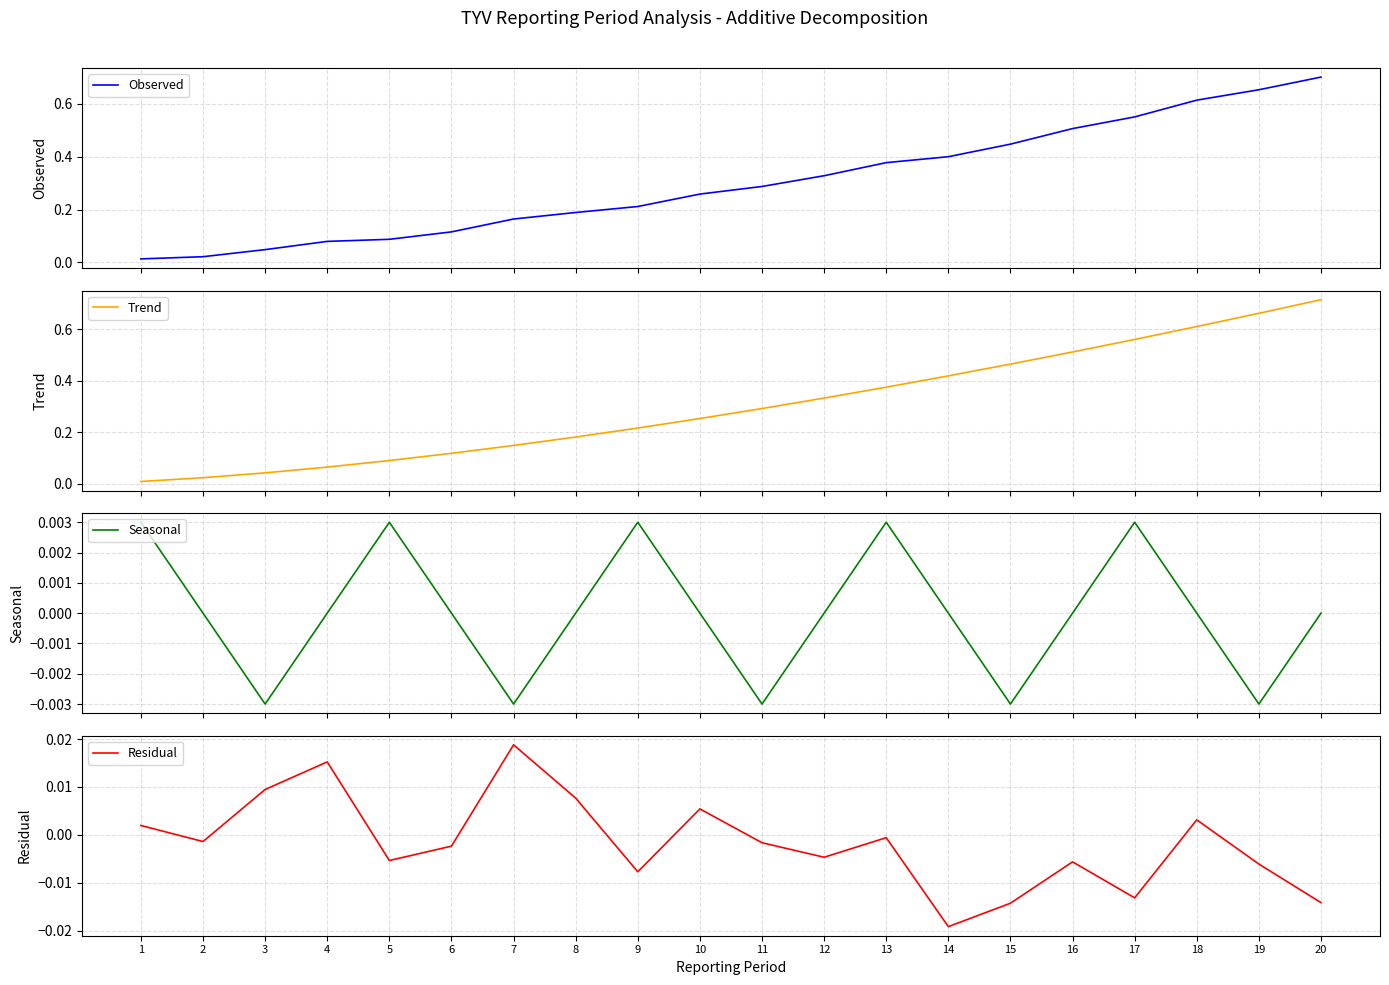

Count the number of categories in the chart.

20